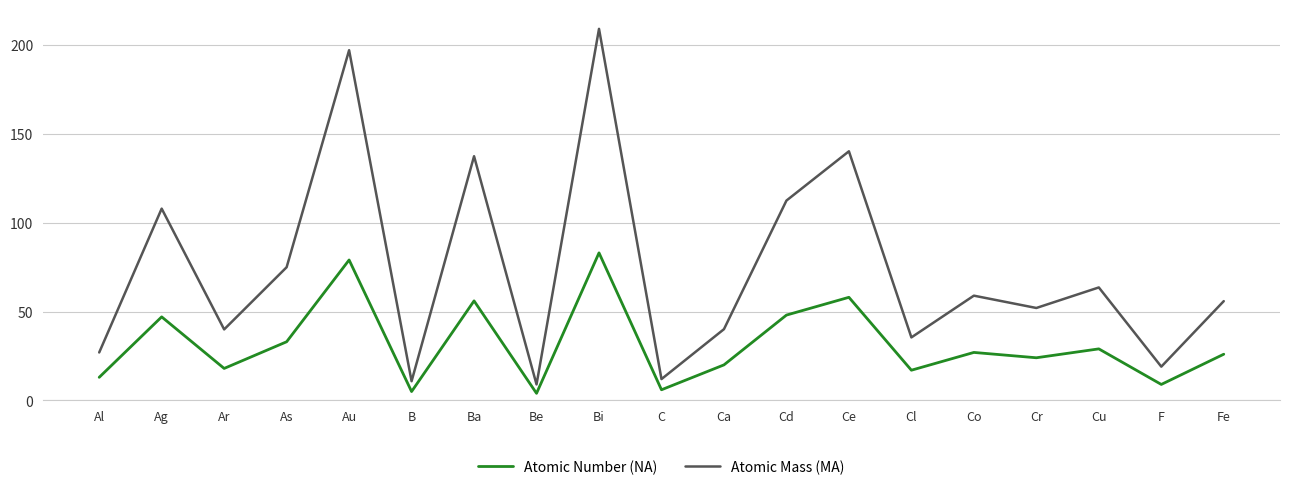

Count the number of categories in the chart.

19